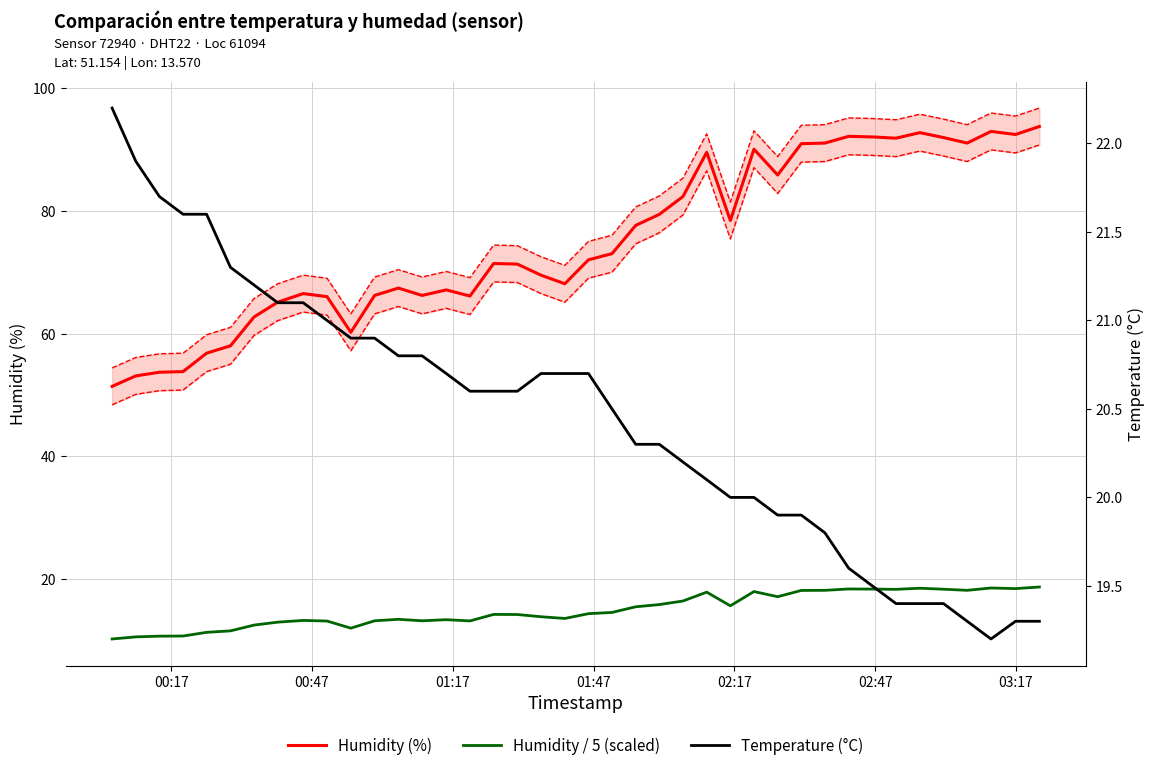

Reading left to right, transcribe all the data shown in this chart.

Humidity (%): 51.4	53.1	53.7	53.8	56.8	58.0	62.7	65.1	66.5	66.0	60.2	66.2	67.4	66.2	67.1	66.1	71.4	71.3	69.5	68.1	72.0	73.0	77.6	79.4	82.3	89.5	78.4	90.0	85.8	90.9	91.0	92.1	92.0	91.8	92.7	91.9	91.0	92.9	92.4	93.7
Humidity / 5 (scaled): 10.3	10.6	10.7	10.8	11.4	11.6	12.5	13.0	13.3	13.2	12.0	13.2	13.5	13.2	13.4	13.2	14.3	14.3	13.9	13.6	14.4	14.6	15.5	15.9	16.5	17.9	15.7	18.0	17.2	18.2	18.2	18.4	18.4	18.4	18.5	18.4	18.2	18.6	18.5	18.7
Temperature (°C): 22.2	21.9	21.7	21.6	21.6	21.3	21.2	21.1	21.1	21.0	20.9	20.9	20.8	20.8	20.7	20.6	20.6	20.6	20.7	20.7	20.7	20.5	20.3	20.3	20.2	20.1	20.0	20.0	19.9	19.9	19.8	19.6	19.5	19.4	19.4	19.4	19.3	19.2	19.3	19.3